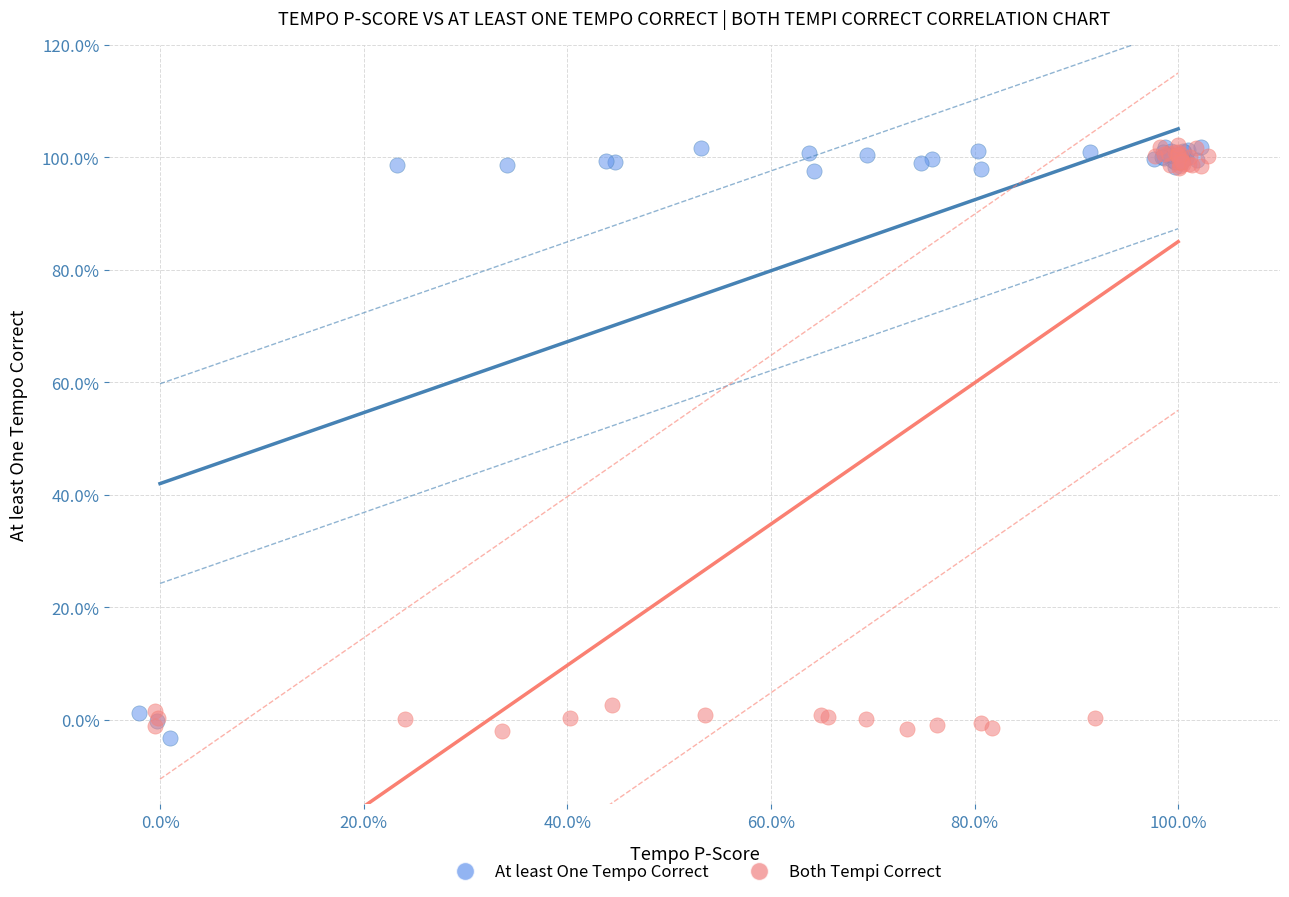

What are all the series names shown in the legend?

At least One Tempo Correct, Both Tempi Correct